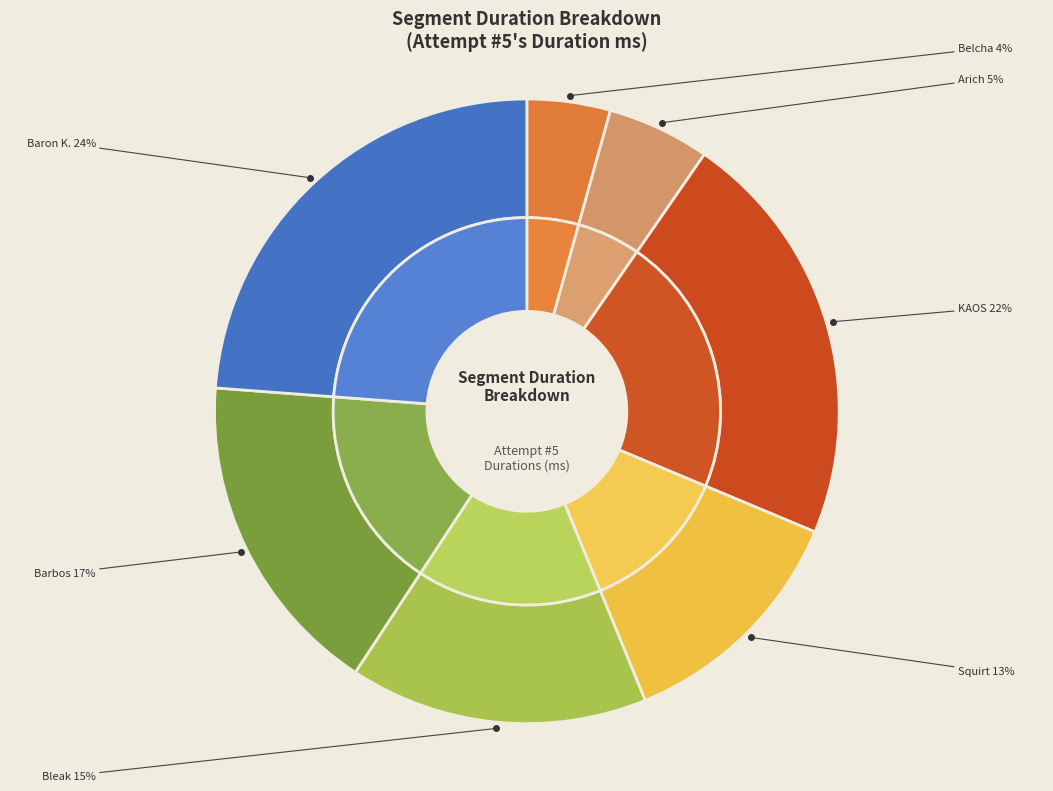

Is there a majority slice in this chart?

No